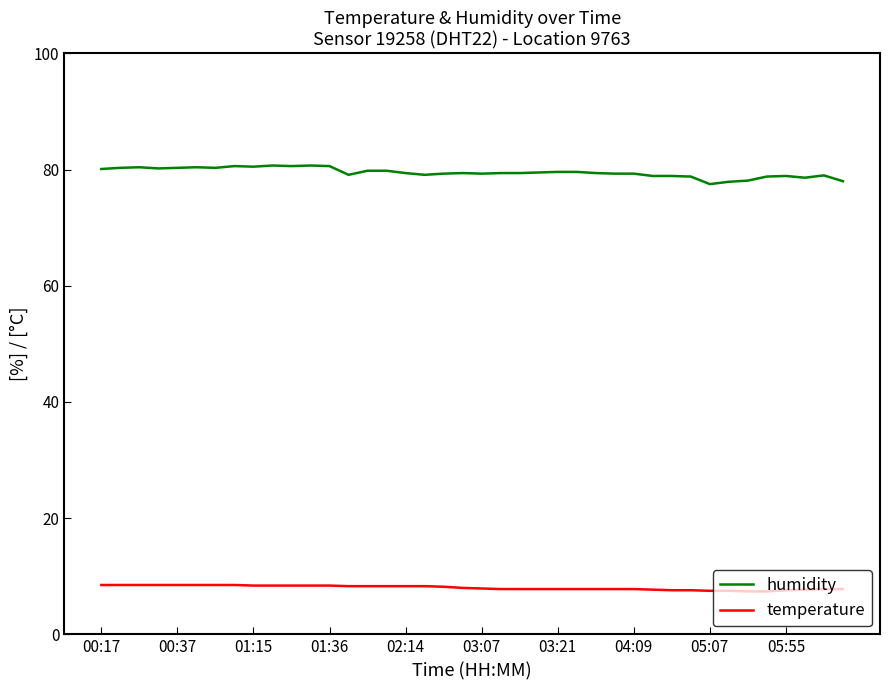

True or false: humidity and temperature intersect in this chart.

False